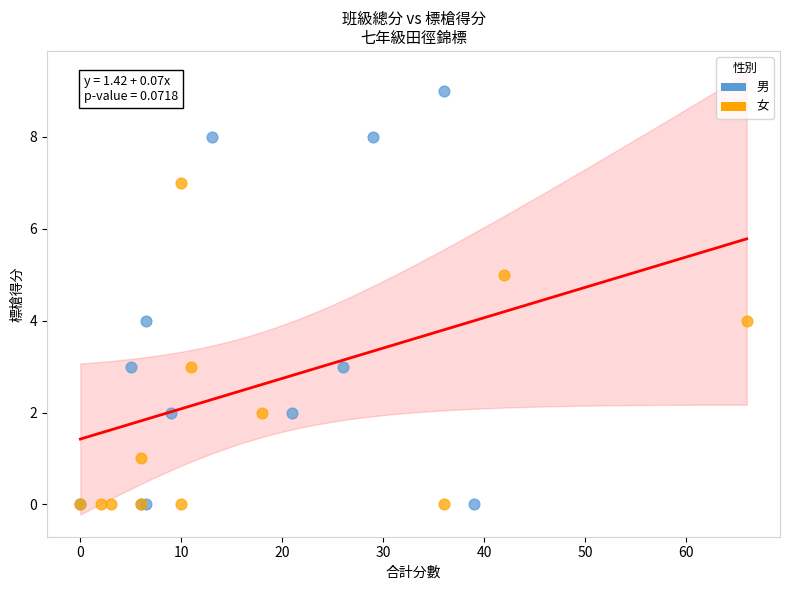

Which series has the largest Y range (max minus min)?

男